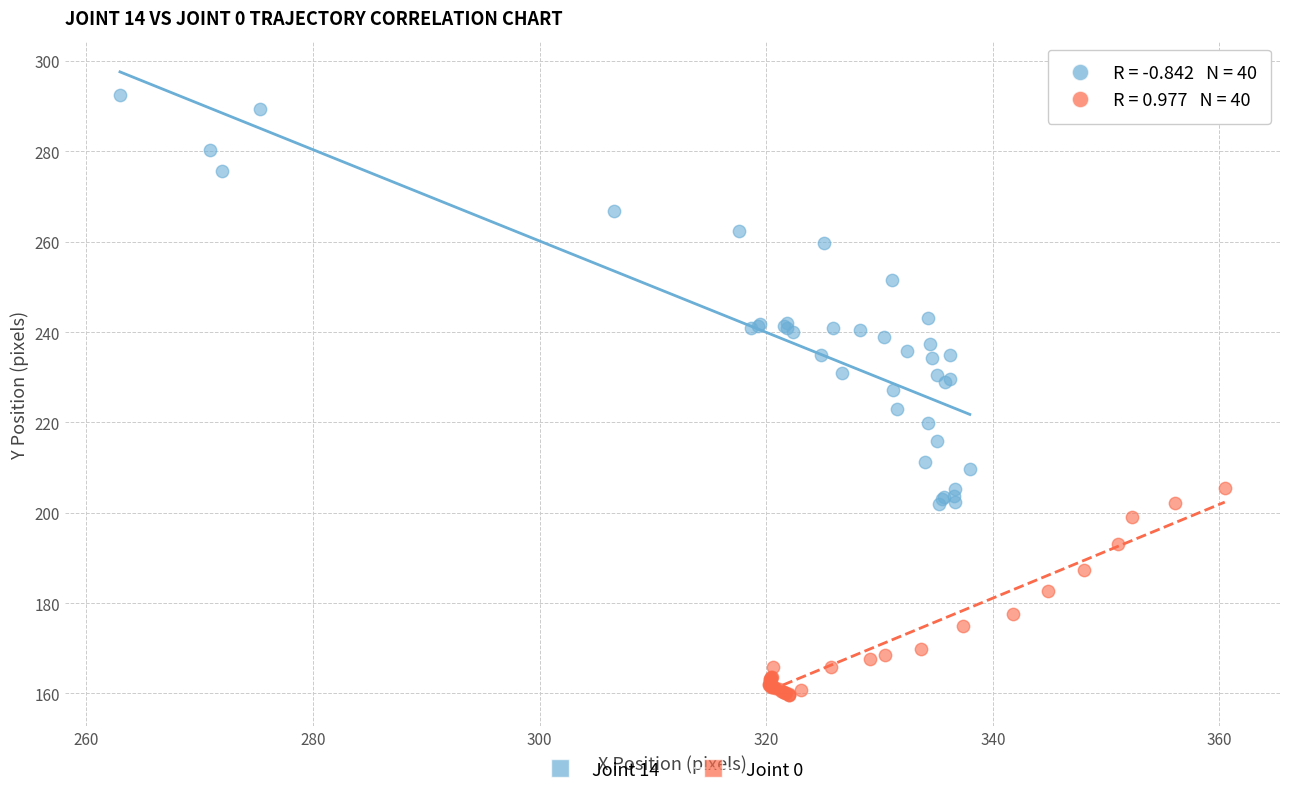

What are all the series names shown in the legend?

Joint 14, Joint 0